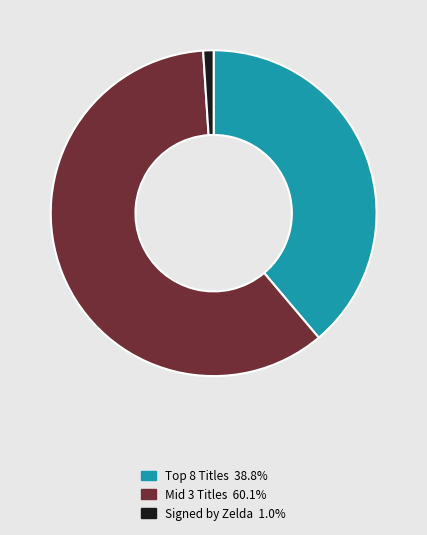

Does any single category account for the majority?

Yes